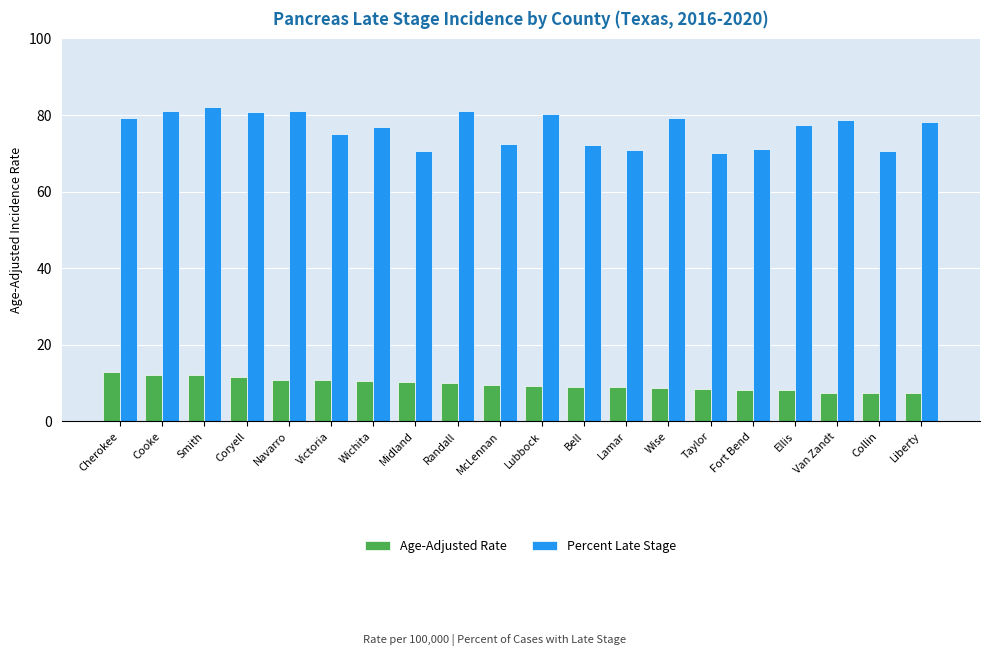

How many series are shown in this chart?

2